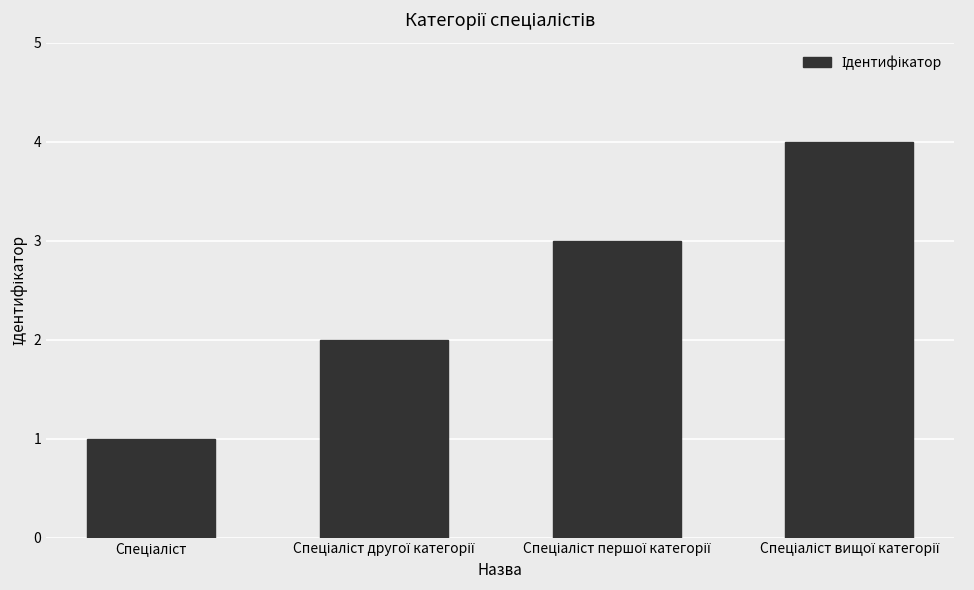

What is the greatest value displayed?

4